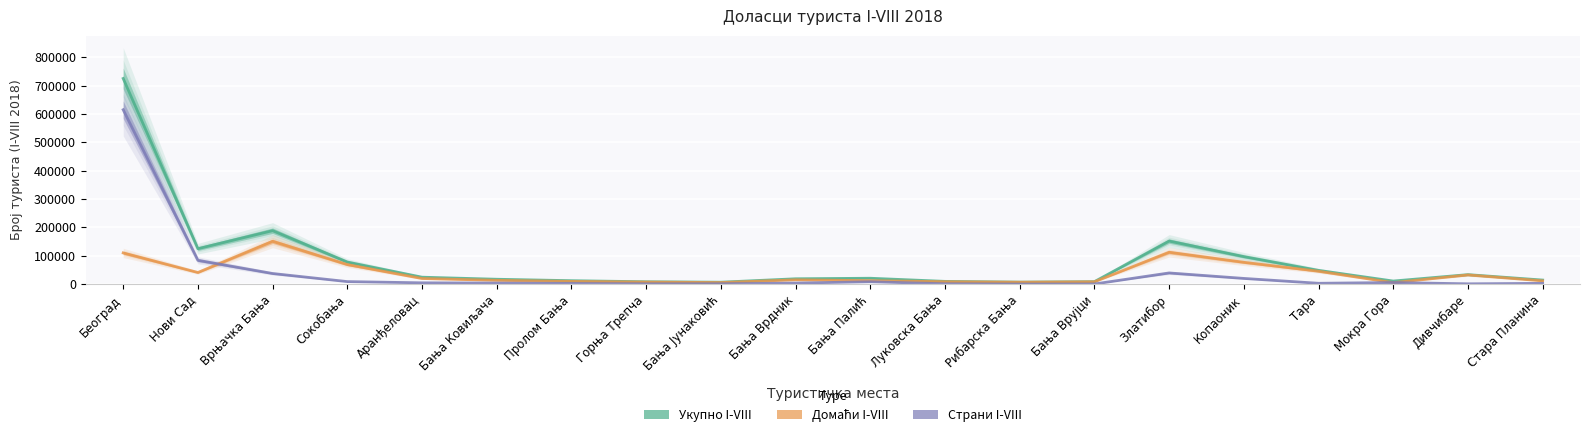

At which label is Укупно I-VIII closest to 365938?

Врњачка Бања